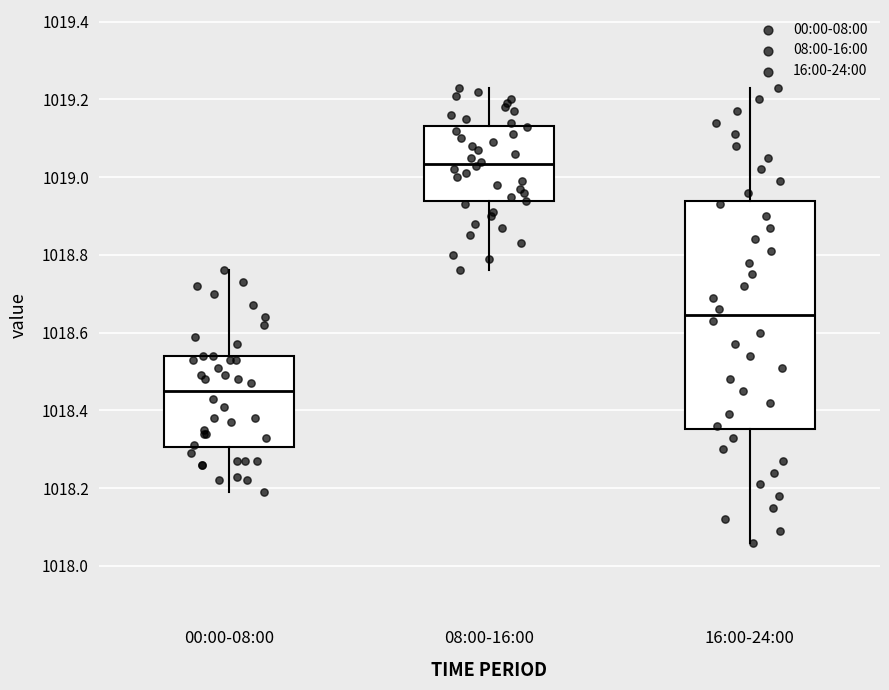

Which box has the lowest median line?

00:00-08:00